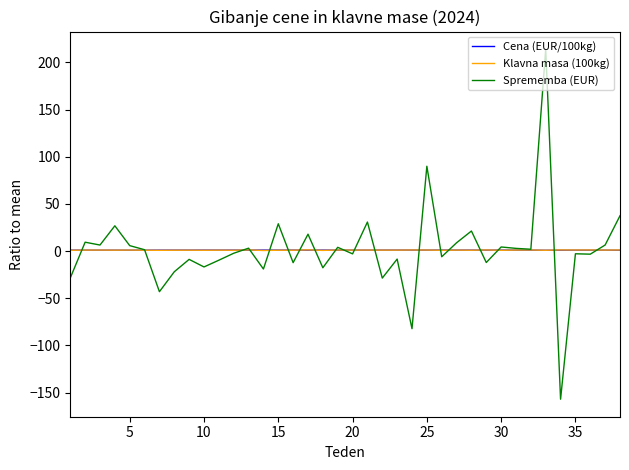

What is the minimum value shown in the chart?

-157.1